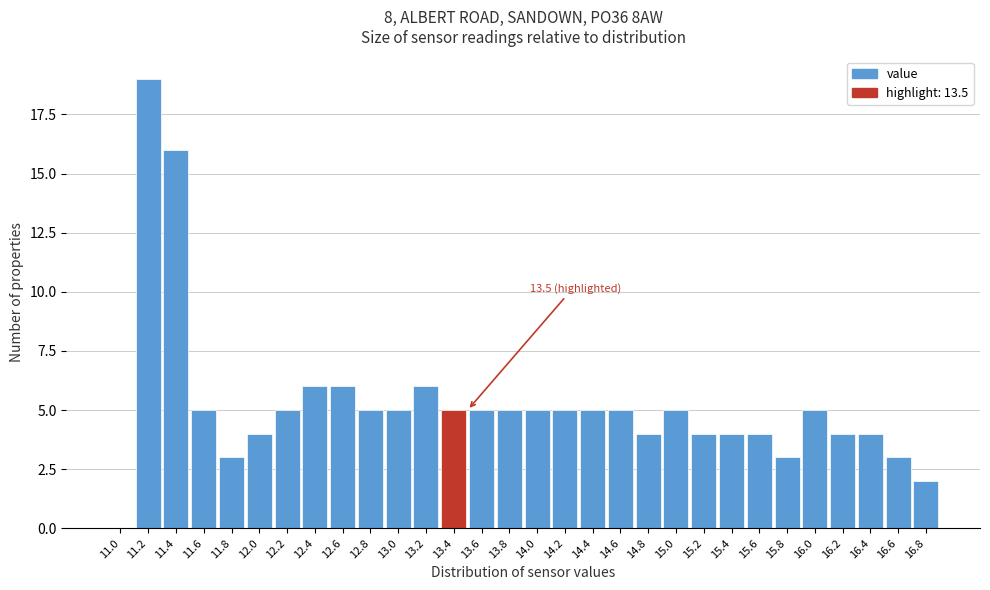

Reading left to right, extract all data points from this chart.

11.0=0	11.2=19	11.4=16	11.6=5	11.8=3	12.0=4	12.2=5	12.4=6	12.6=6	12.8=5	13.0=5	13.2=6	13.4=5	13.6=5	13.8=5	14.0=5	14.2=5	14.4=5	14.6=5	14.8=4	15.0=5	15.2=4	15.4=4	15.6=4	15.8=3	16.0=5	16.2=4	16.4=4	16.6=3	16.8=2